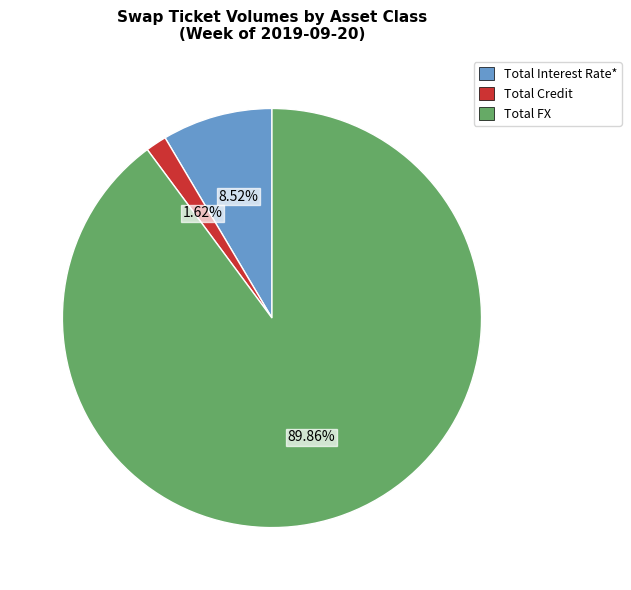

How many slices are in this pie chart?

3